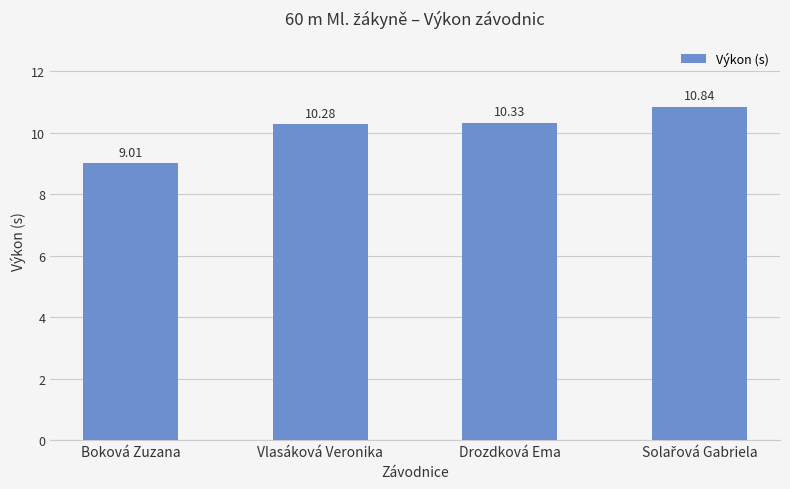

Does the chart contain any negative values?

No